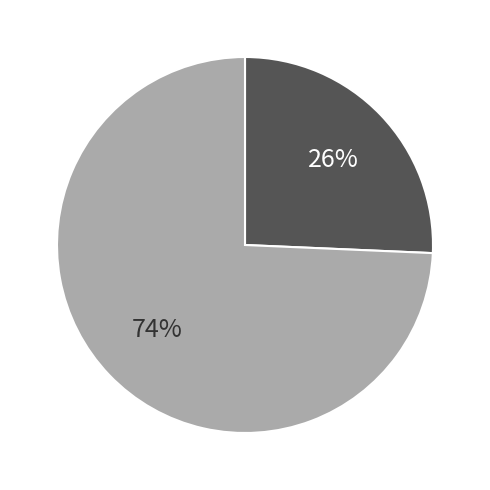

Is there any slice that represents more than half of the pie?

Yes